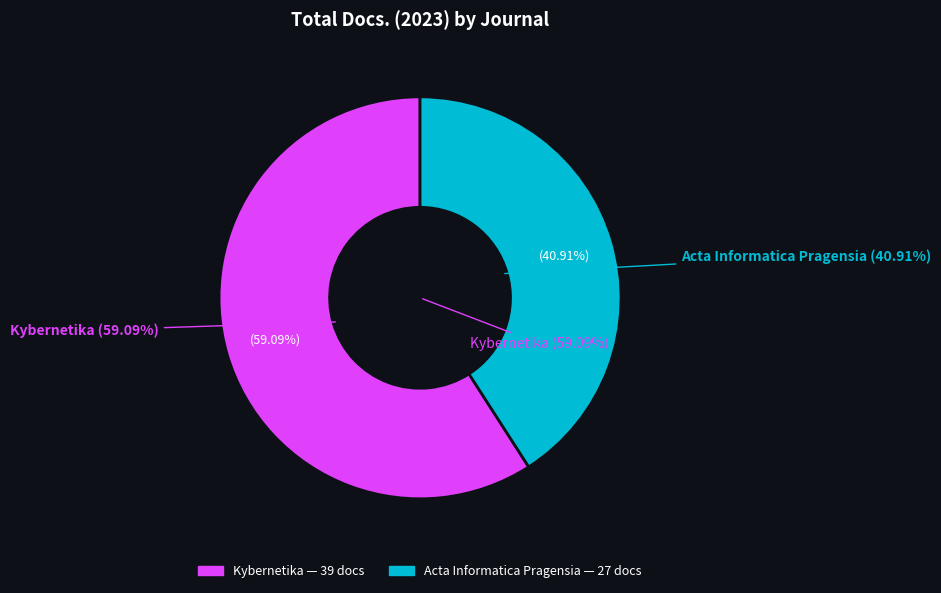

What percentage is the Kybernetika slice, to the nearest percent?

59%